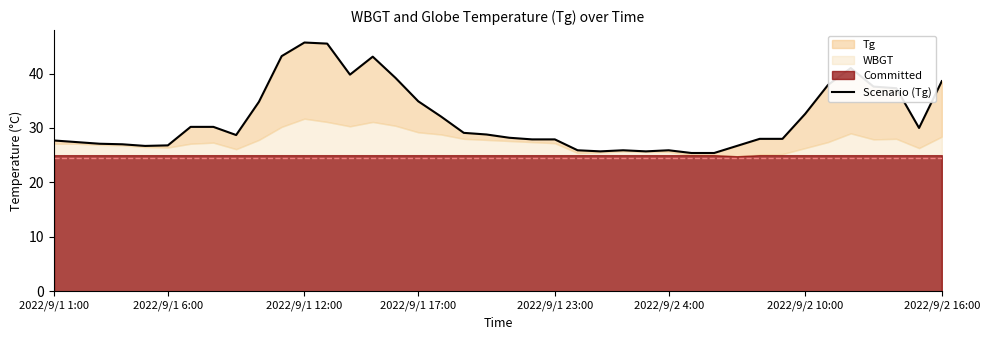

True or false: there are more than 1 points higher than both neighbors.

True